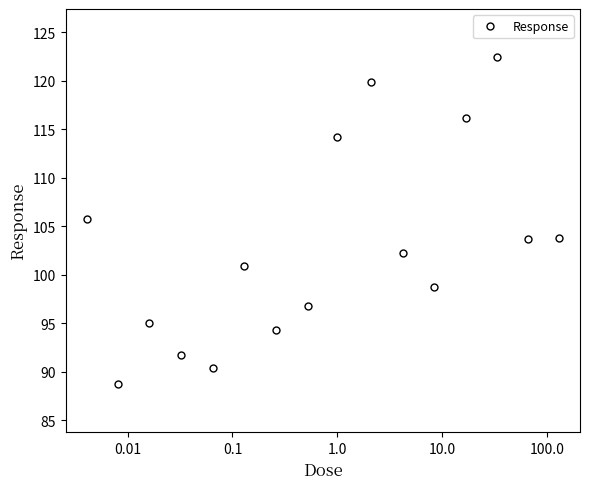

What is the value of the 12th point from the left?

98.8